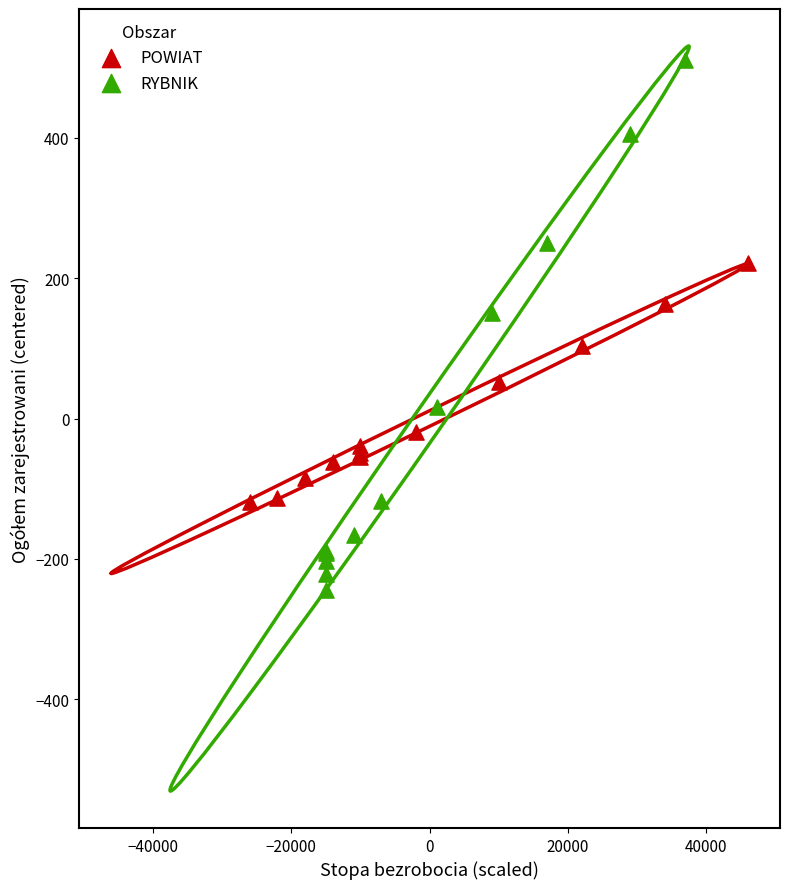

Which series contains the highest Y value?

RYBNIK